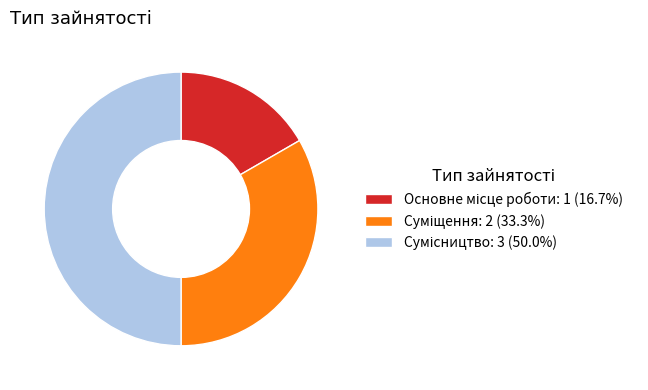

How many slices are in this pie chart?

3